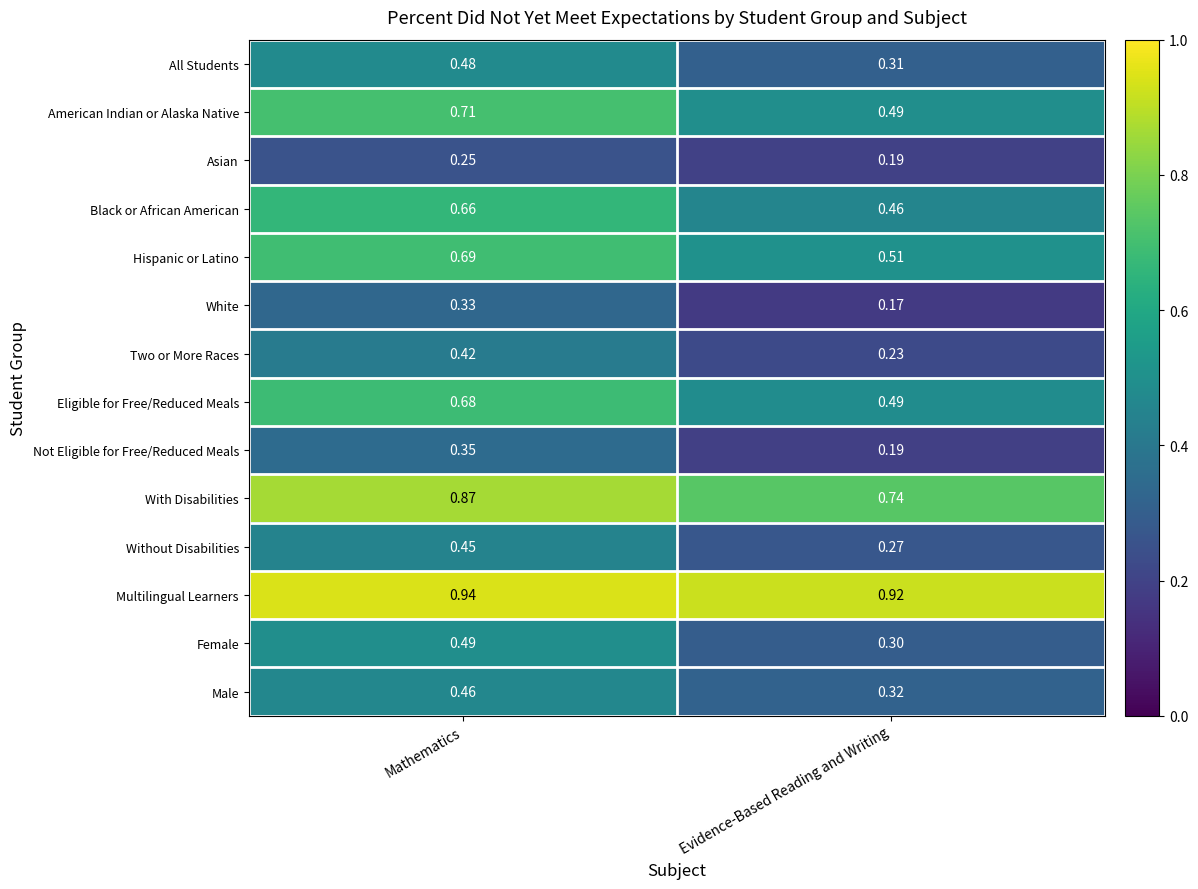

Which label corresponds to the smallest value in the chart?

Evidence-Based Reading and Writing